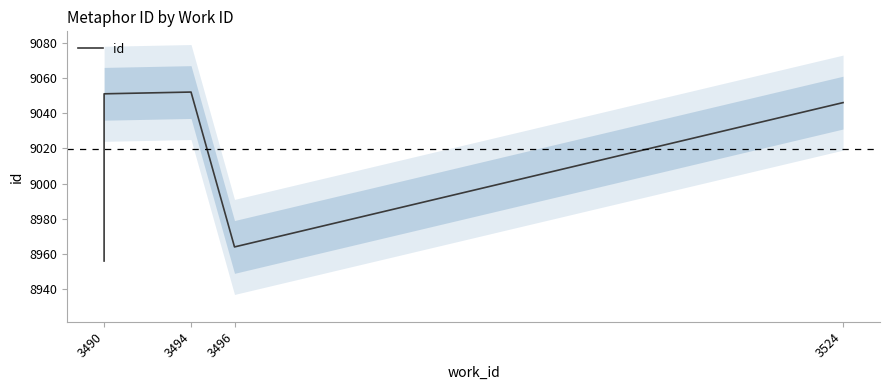

True or false: the data shows 9050 at 3490.

True